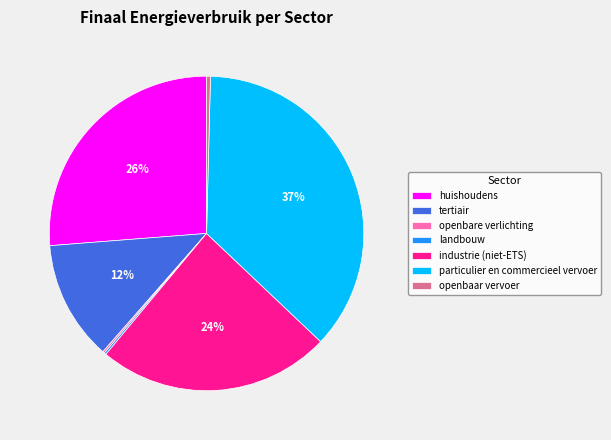

What percentage is the industrie (niet-ETS) slice, to the nearest percent?

24%